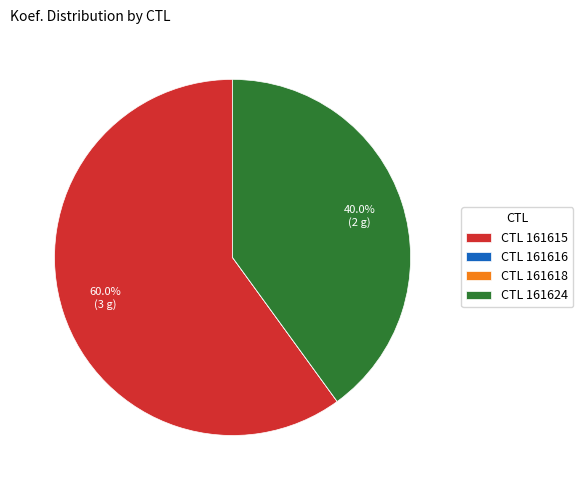

What is the largest slice in the pie chart?

CTL 161615